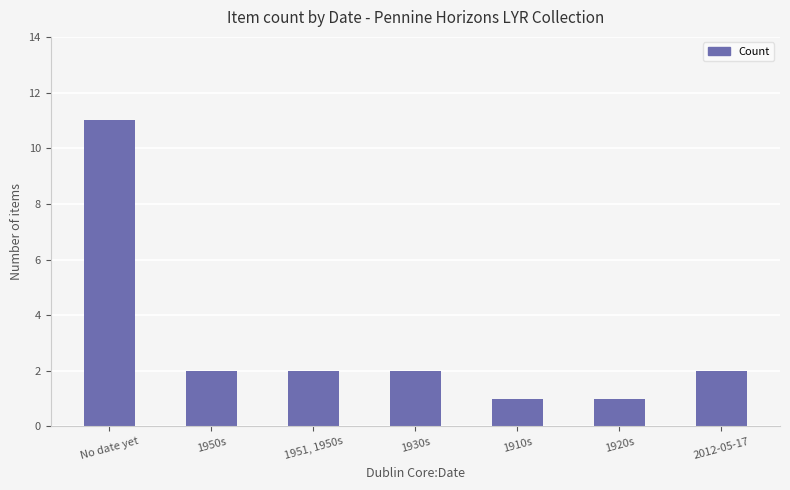

What is the sum of all values?

21